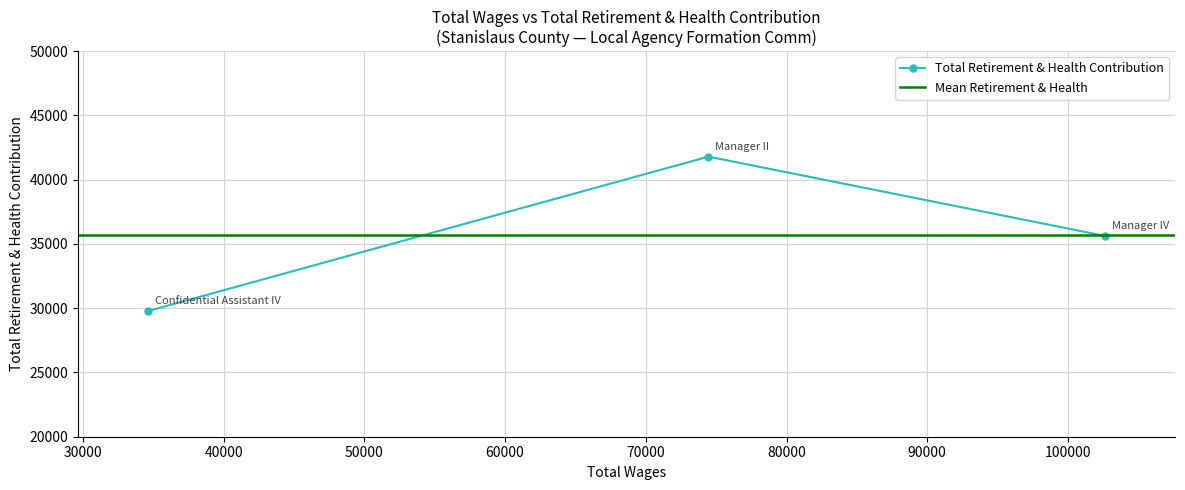

What is the value of the Total Retirement & Health Contribution point at the 1st from the left?

29785